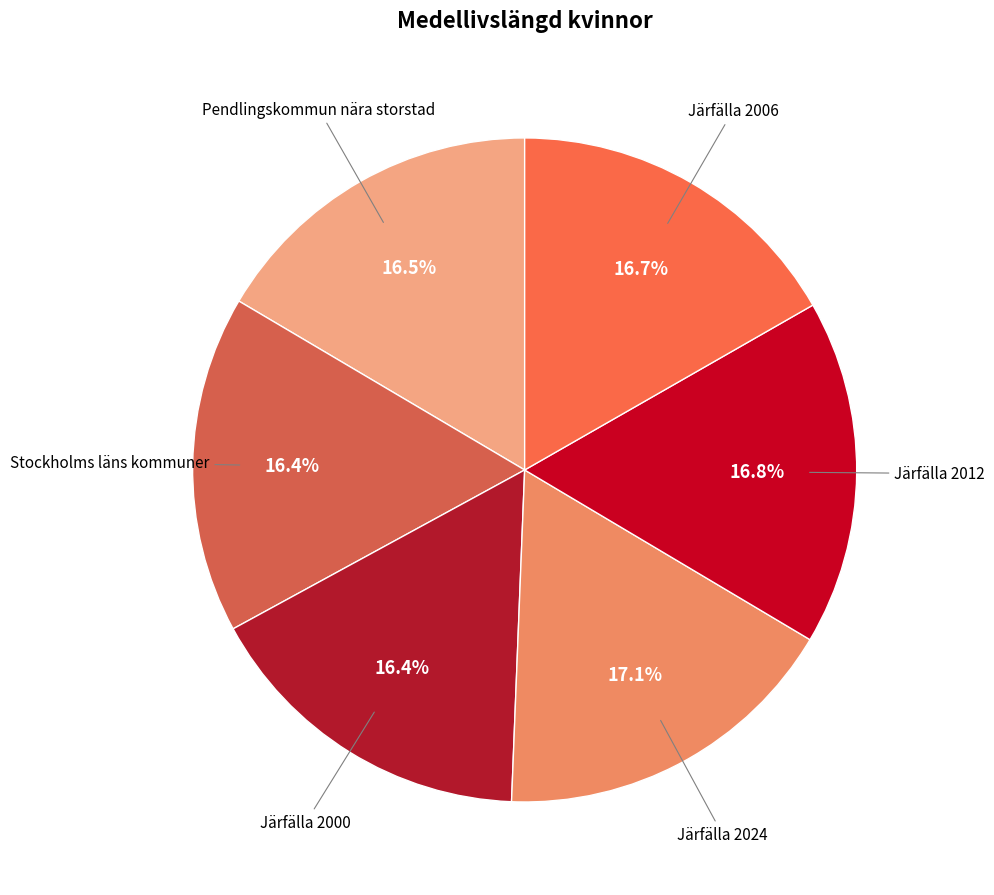

How many segments does this pie chart have?

6